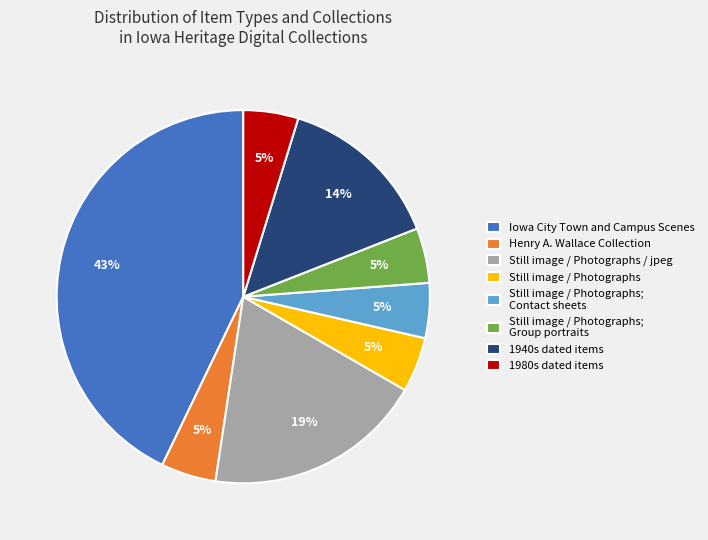

Approximately how many times larger is the value at Henry A. Wallace Collection compared to Still image / Photographs / jpeg?

0.3